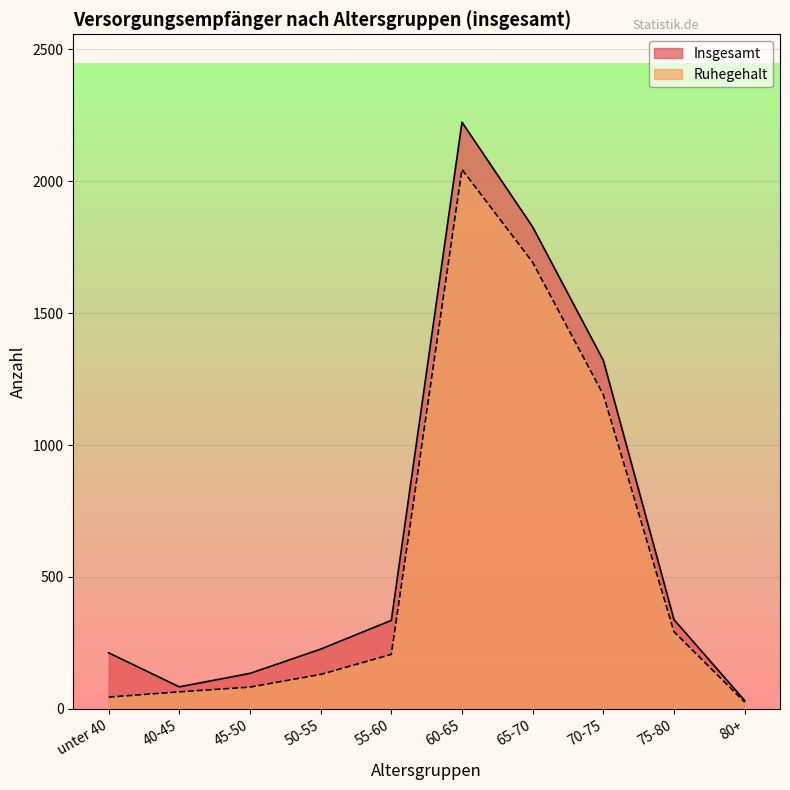

What is the value of the Ruhegehalt point at the 5th from the left?

206